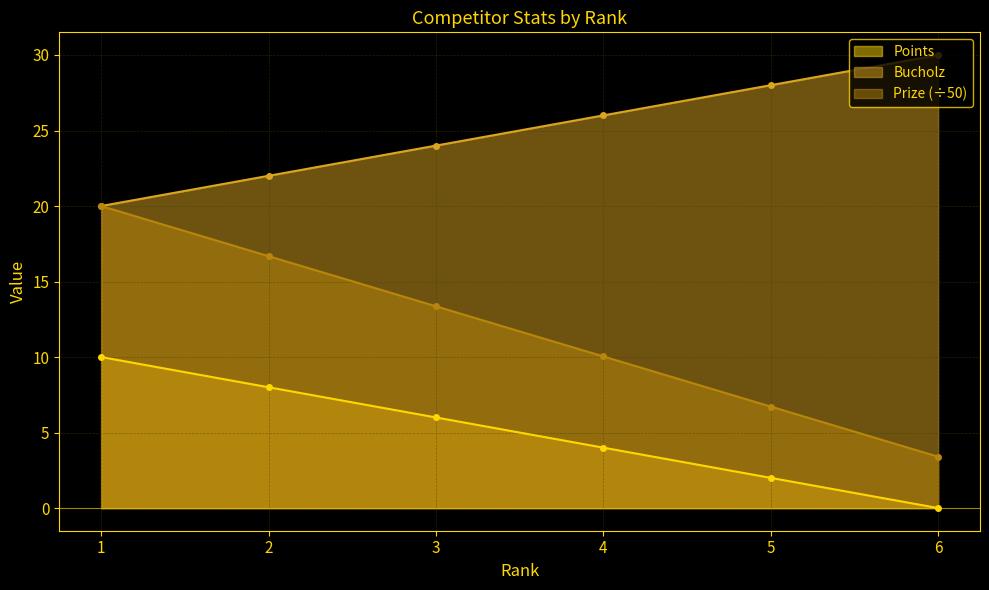

At how many categories does at least one series exceed 11?

6